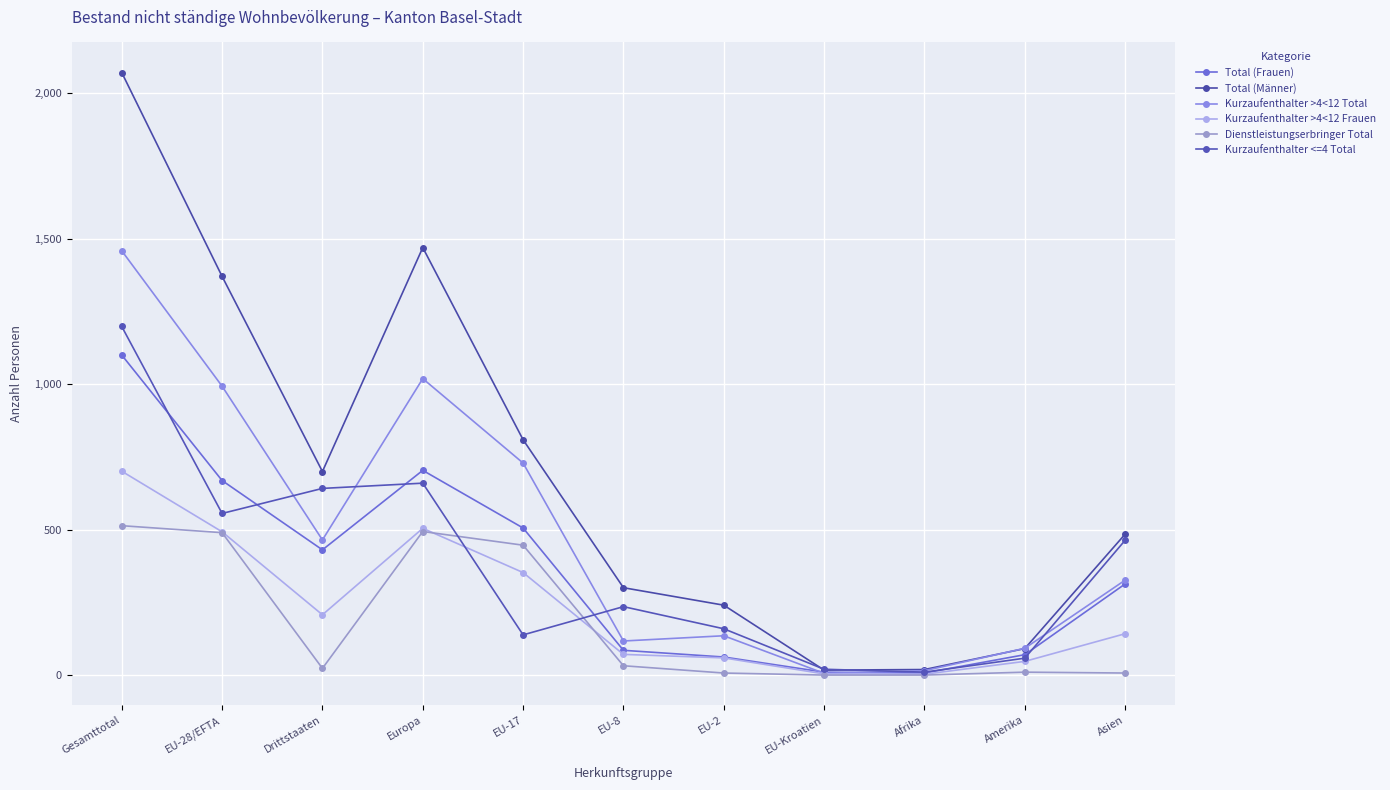

What position from the right is EU-2?

5